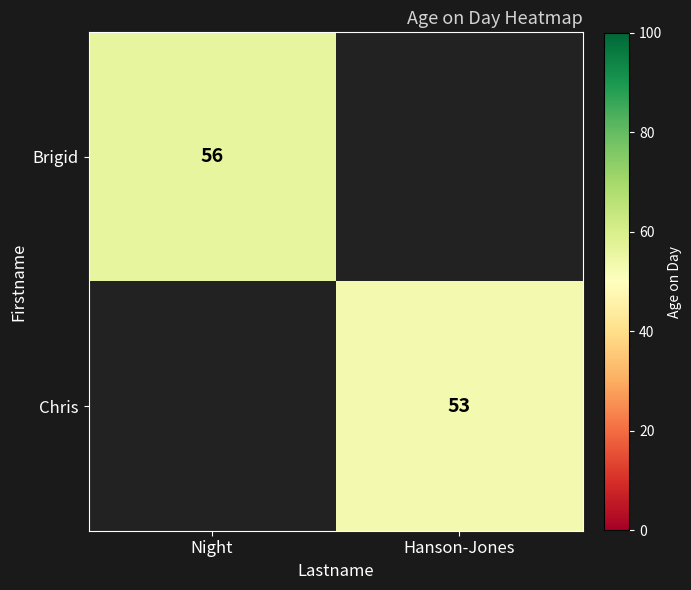

Is the value of Chris at Hanson-Jones greater than the value of Brigid at Night?

No